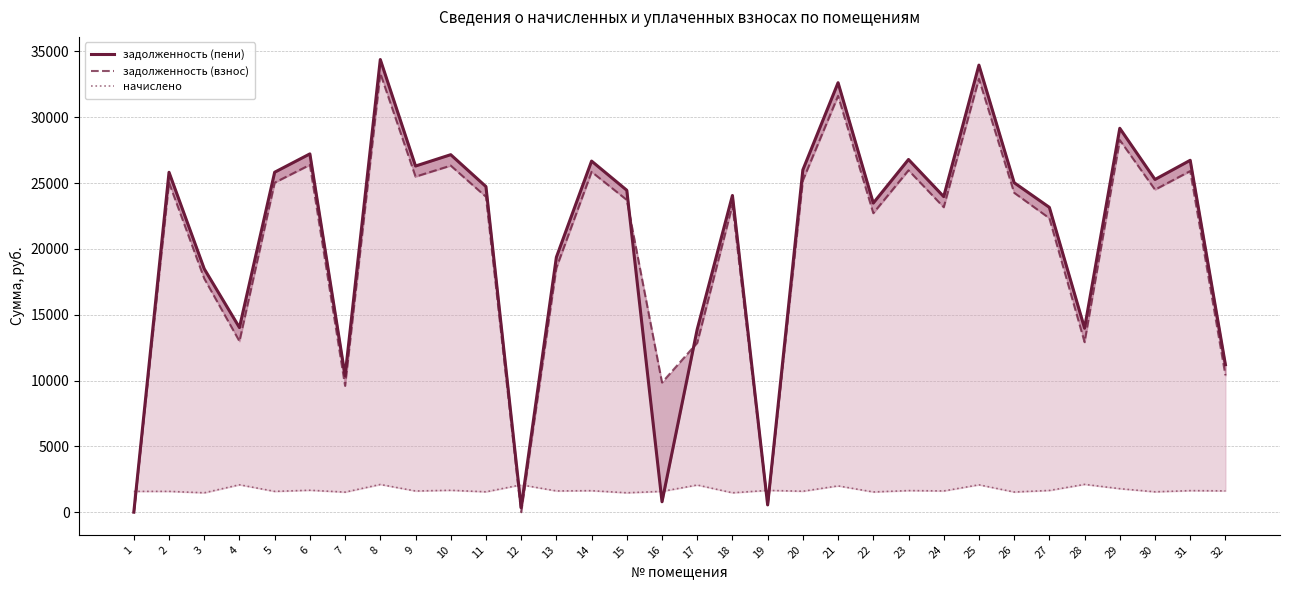

Which series has the largest range (max minus min)?

задолженность (пени)